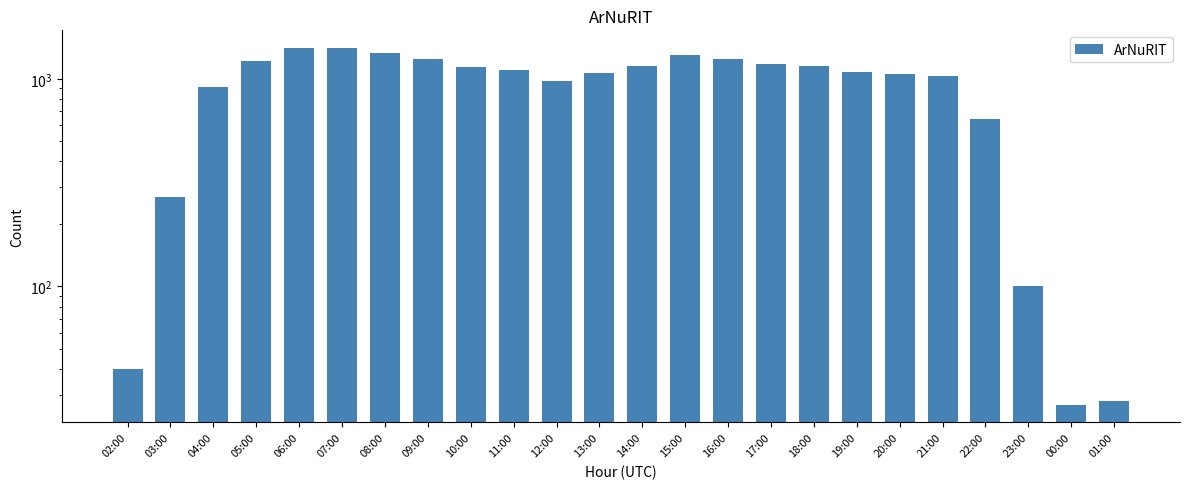

How many data points are above 1107?

11